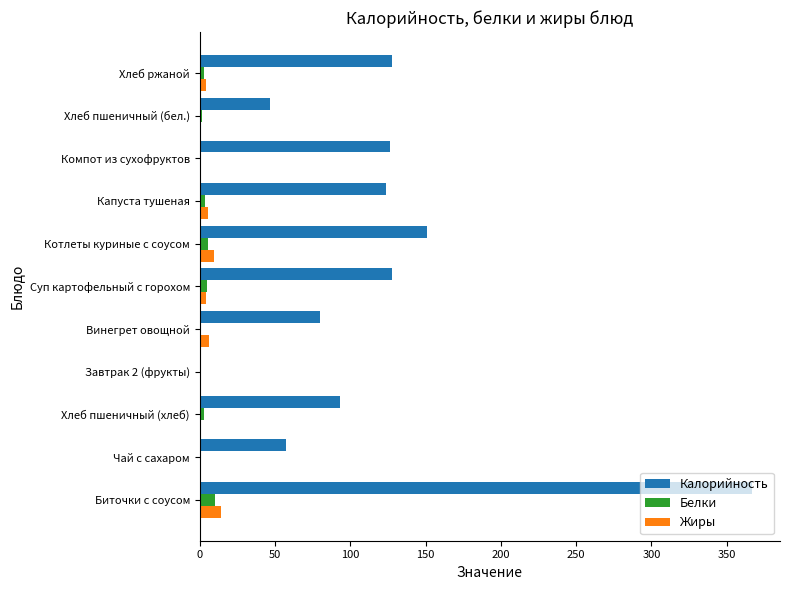

What is the sum of all Жиры values?

44.0